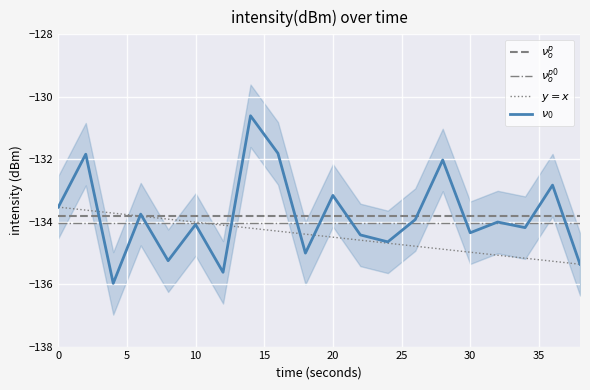

True or false: upper_bound has a value of -91.5 at 8.

False